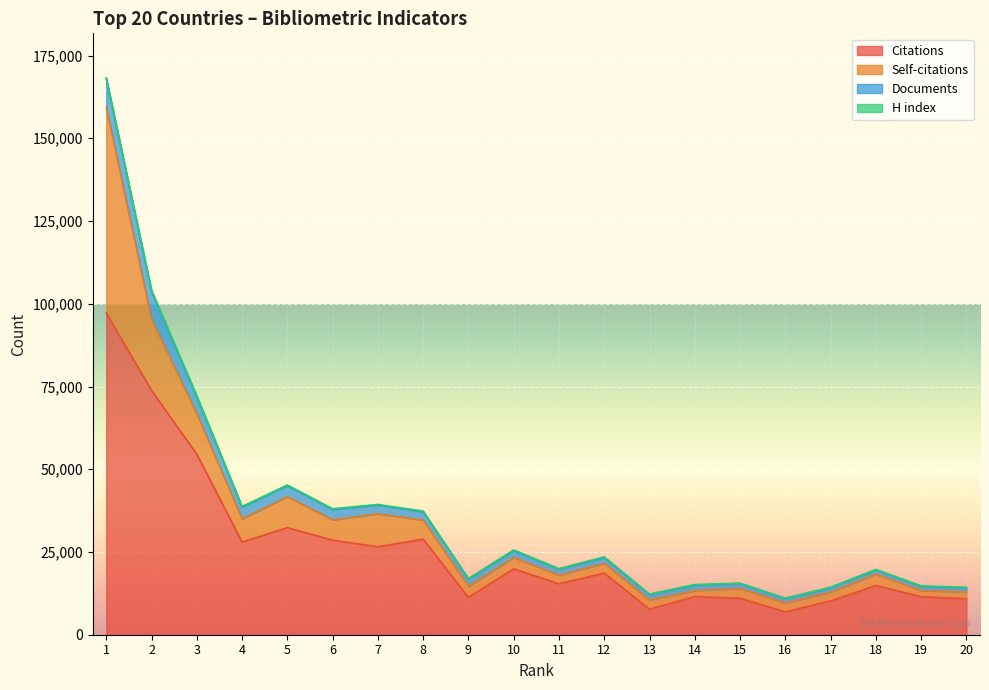

Which series has the widest spread of values?

Citations